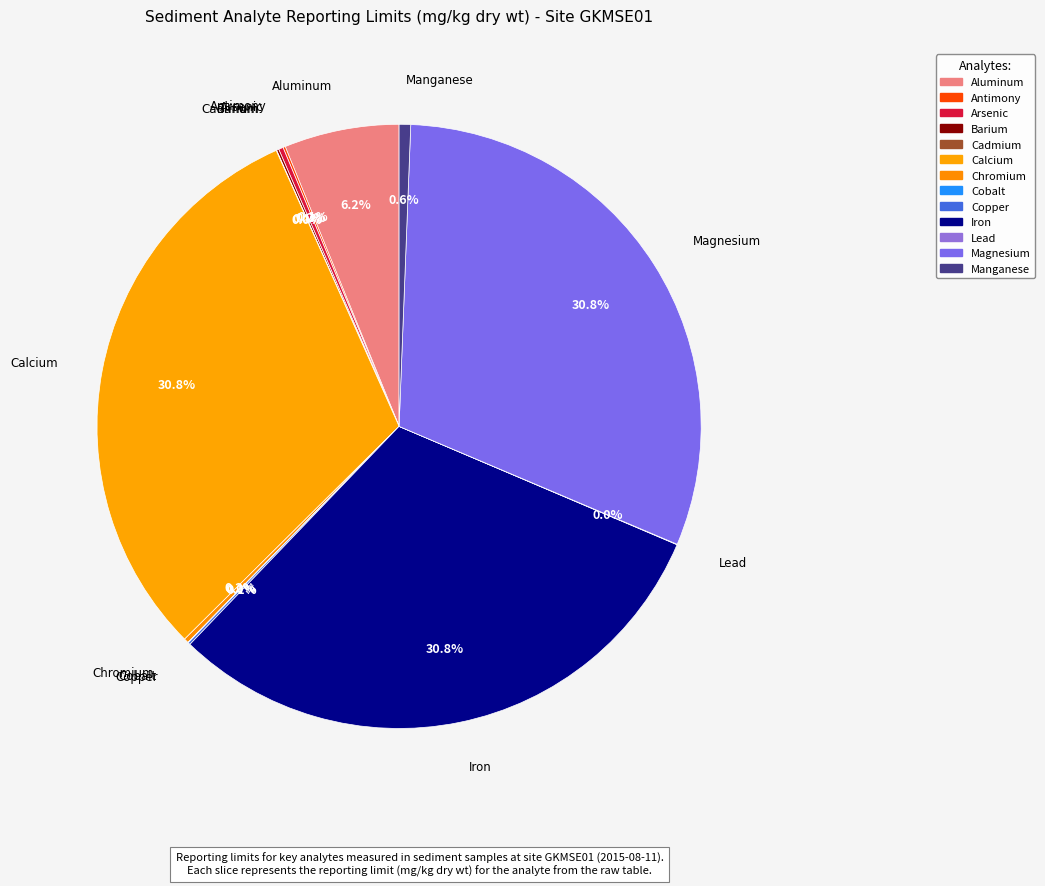

Is there any slice that represents more than half of the pie?

No